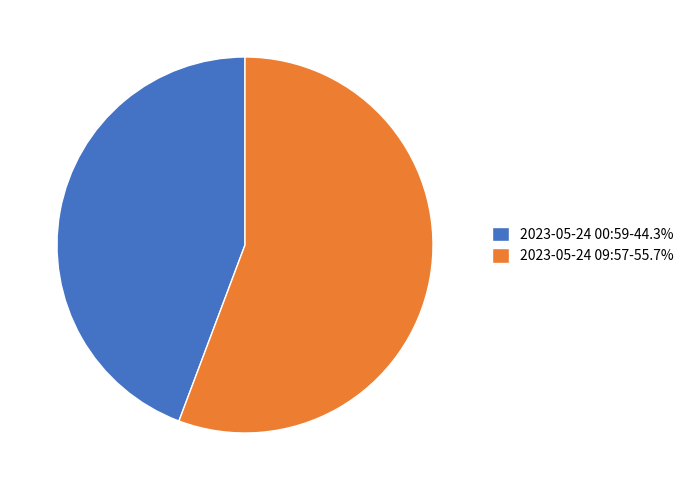

Approximately how many times larger is the value at 2023-05-24 09:57-55.7% compared to 2023-05-24 00:59-44.3%?

1.3